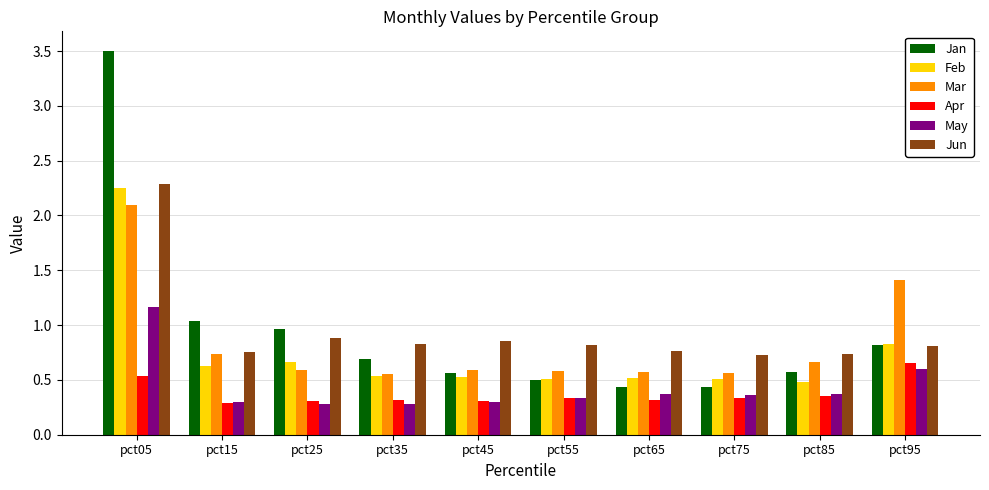

What is the spread (max minus min) of values at pct55?

0.5